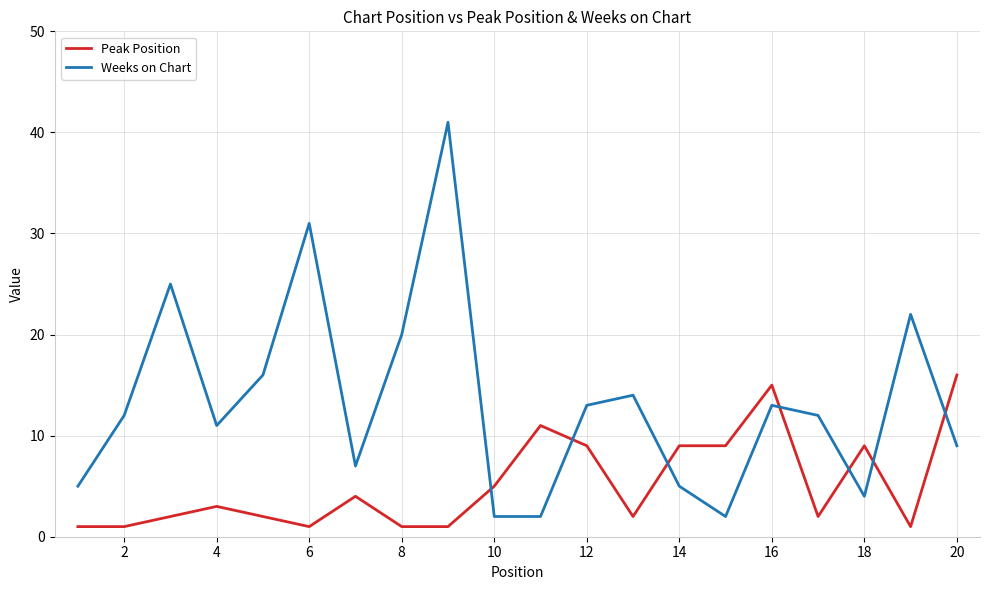

Rank the series by their maximum value, from lowest to highest.

Peak Position, Weeks on Chart